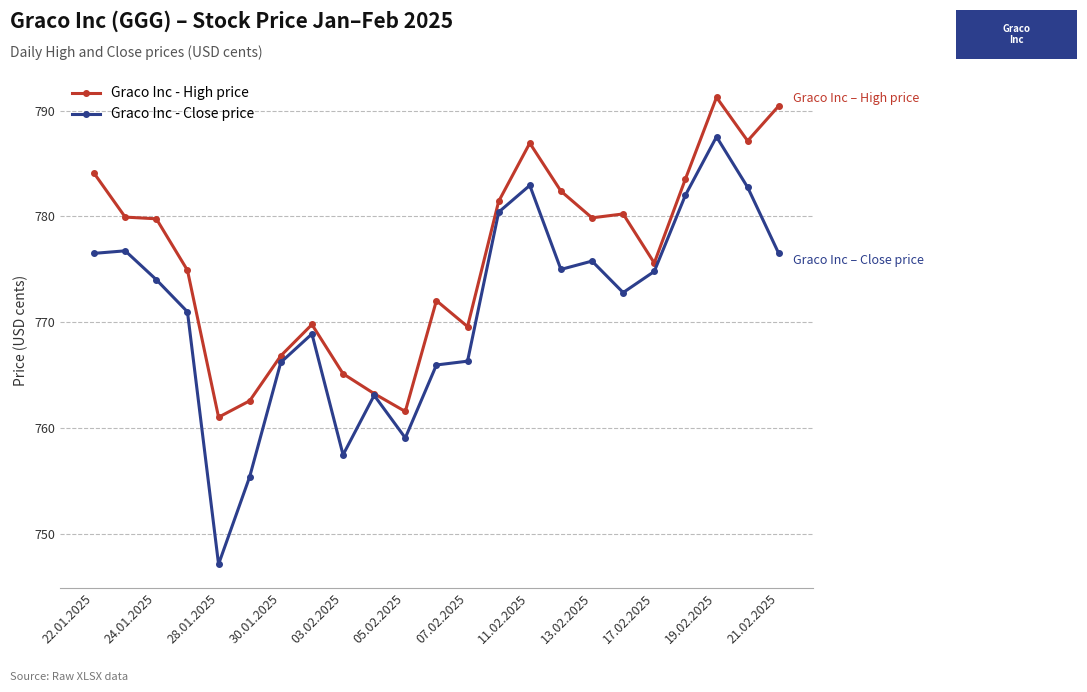

What are all the series names shown in the legend?

Graco Inc - High price, Graco Inc - Close price